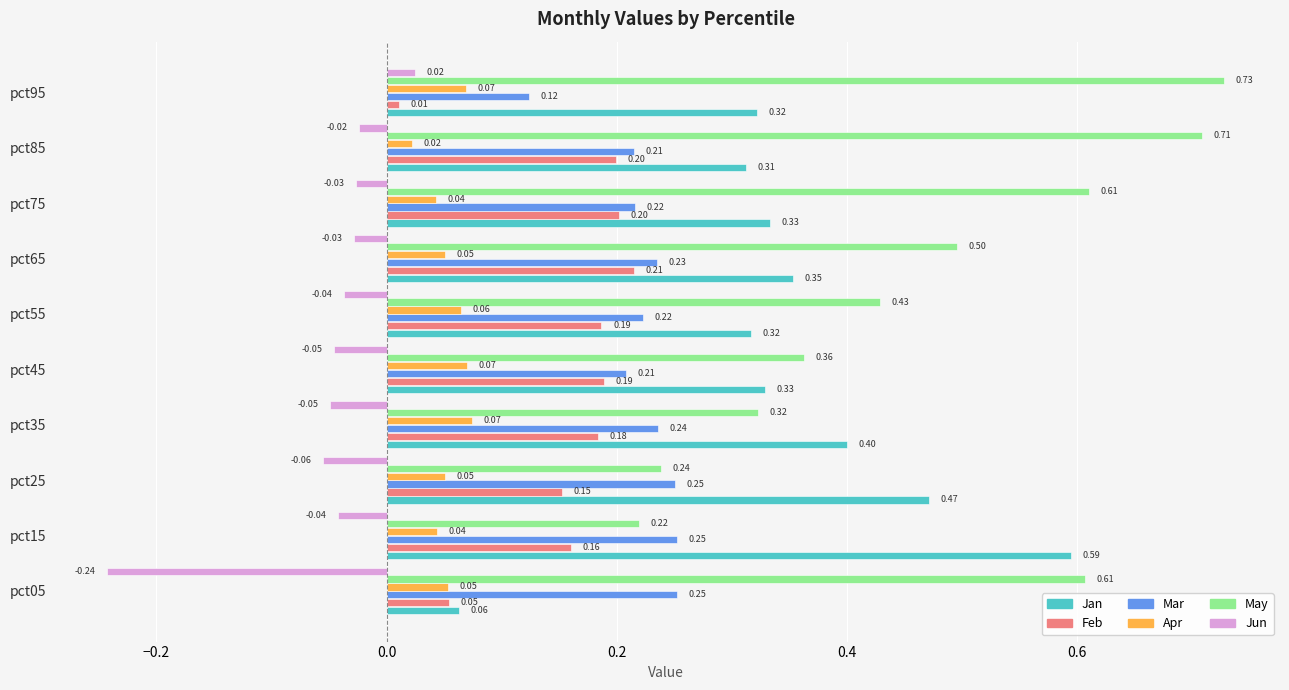

At how many categories does at least one series exceed 0?

10